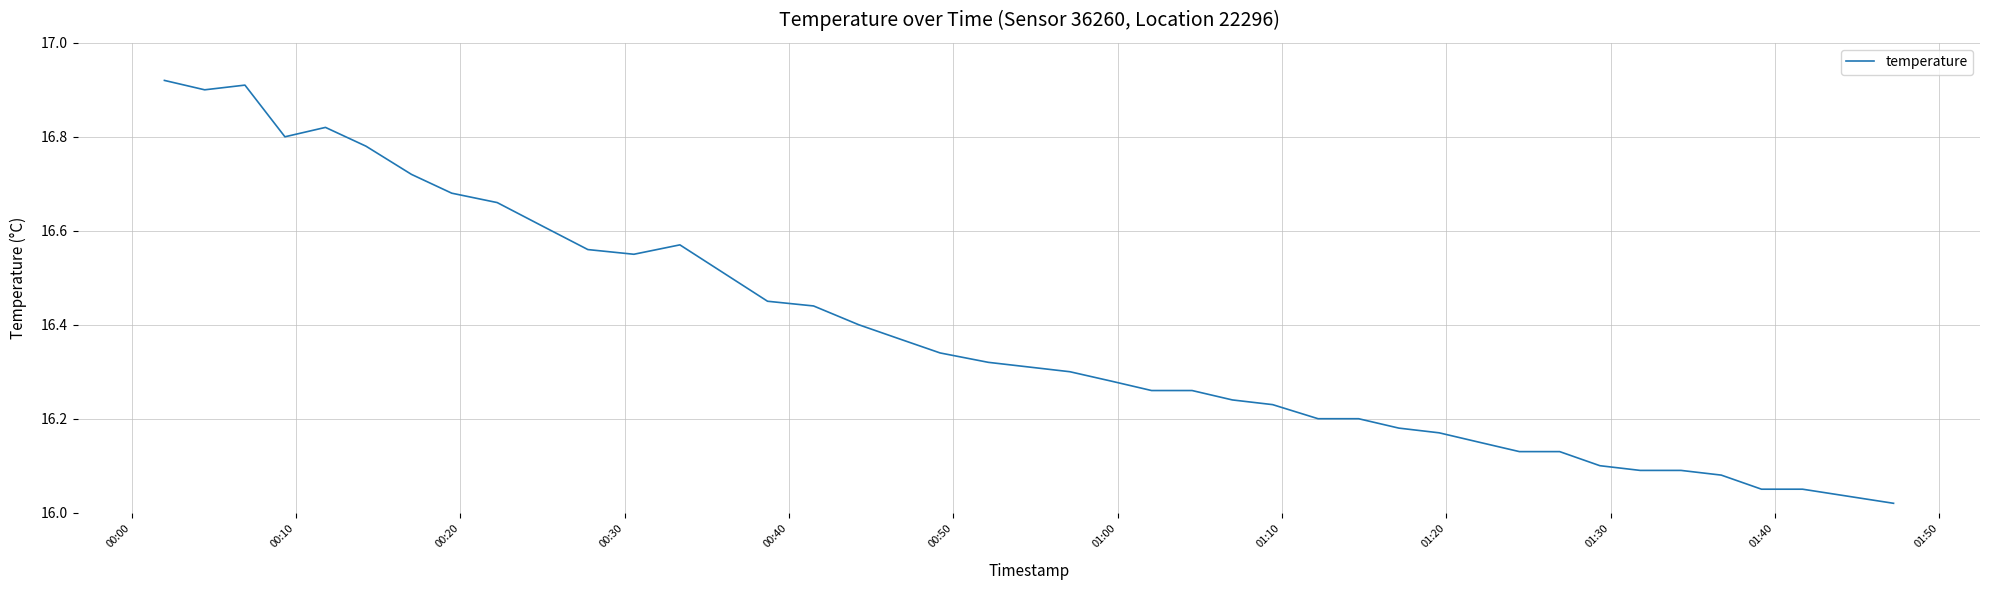

What is the difference between the maximum and minimum values?

0.9